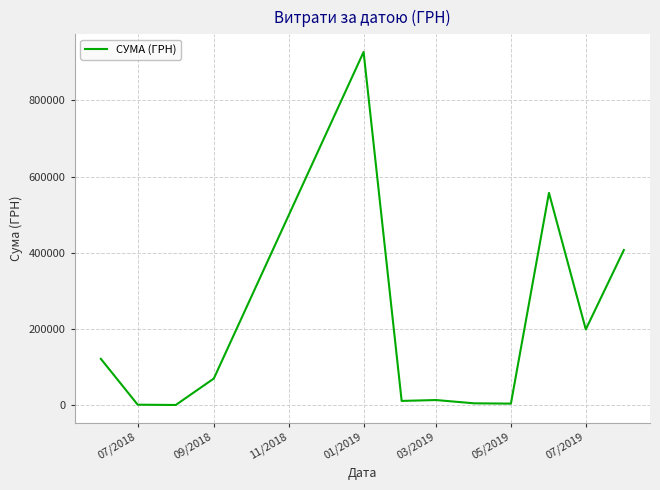

What is the greatest value displayed?

927060.7